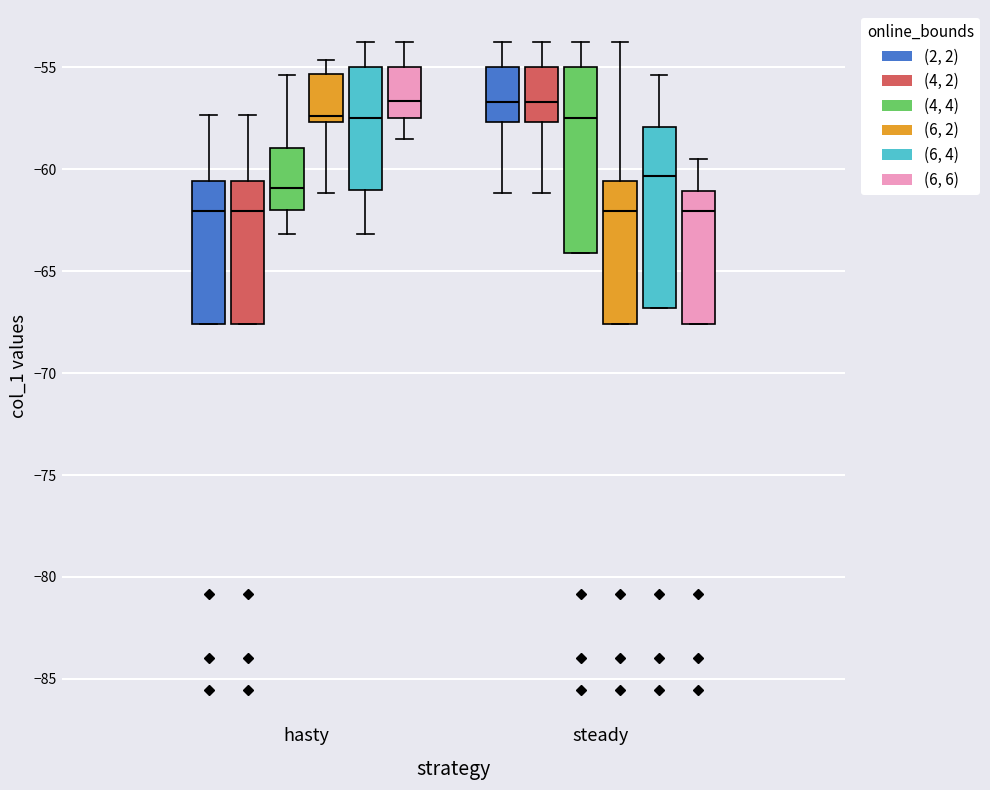

Reading left to right, transcribe this box plot: for each box, give where its median line is, the range the box spans, and where its two whiskers end, as read against the y-axis. The values are not printed on the chart, so give them approximately, as read against the axis.

hasty ((2, 2)): median -62.0, box -67.5 to -60.5, whiskers -67.5 to -57.5
hasty ((4, 2)): median -62.0, box -67.5 to -60.5, whiskers -67.5 to -57.5
hasty ((4, 4)): median -61.0, box -62.0 to -59.0, whiskers -63.0 to -55.5
hasty ((6, 2)): median -57.5 (just above the box's lower edge), box -57.5 to -55.5, whiskers -61.0 to -54.5
hasty ((6, 4)): median -57.5, box -61.0 to -55.0, whiskers -63.0 to -54.0
hasty ((6, 6)): median -56.5, box -57.5 to -55.0, whiskers -58.5 to -54.0
steady ((2, 2)): median -56.5, box -57.5 to -55.0, whiskers -61.0 to -54.0
steady ((4, 2)): median -56.5, box -57.5 to -55.0, whiskers -61.0 to -54.0
steady ((4, 4)): median -57.5, box -64.0 to -55.0, whiskers -64.0 to -54.0
steady ((6, 2)): median -62.0, box -67.5 to -60.5, whiskers -67.5 to -54.0
steady ((6, 4)): median -60.5, box -67.0 to -58.0, whiskers -67.0 to -55.5
steady ((6, 6)): median -62.0, box -67.5 to -61.0, whiskers -67.5 to -59.5